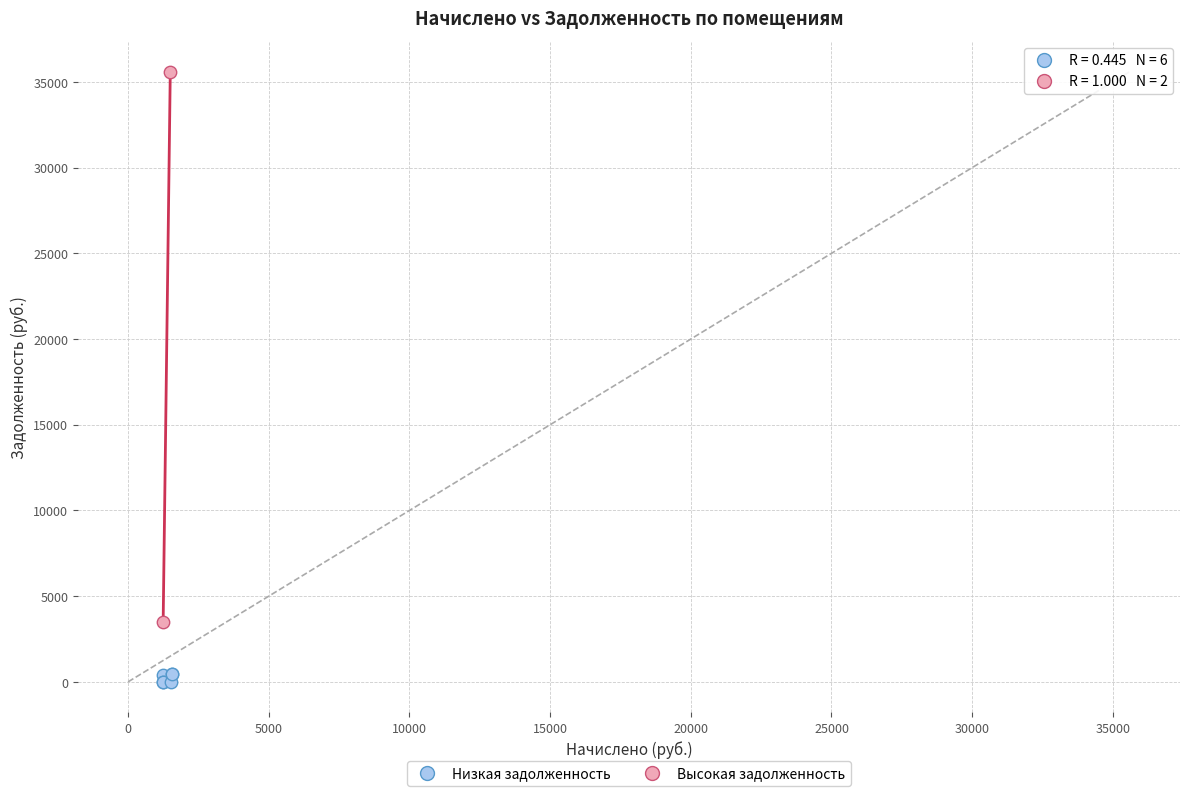

What are all the series names shown in the legend?

Низкая задолженность, Высокая задолженность